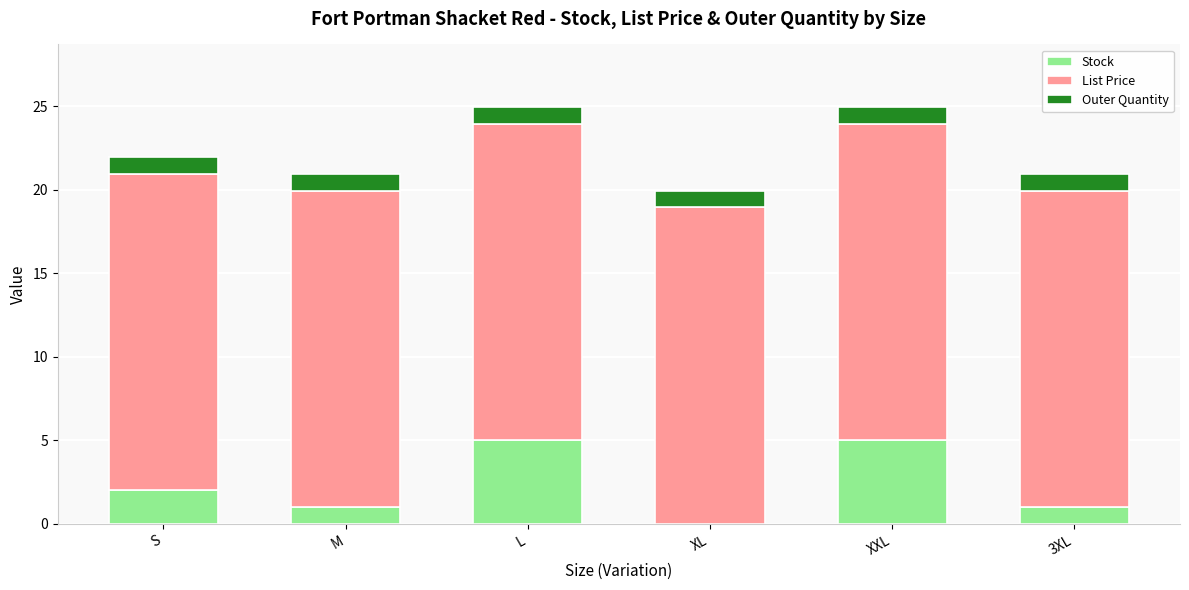

Is it true that Stock equals 5.0 at XXL?

True